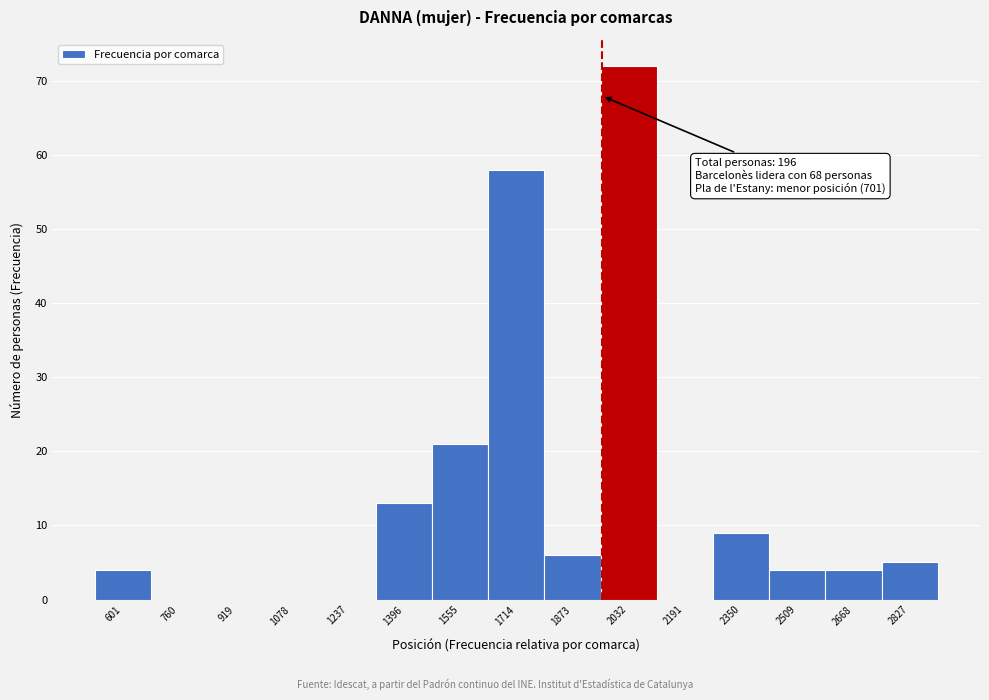

Reading right to left, extract all data points from this chart.

2827=5	2668=4	2509=4	2350=9	2191=0	2032=72	1873=6	1714=58	1555=21	1396=13	1237=0	1078=0	919=0	760=0	601=4